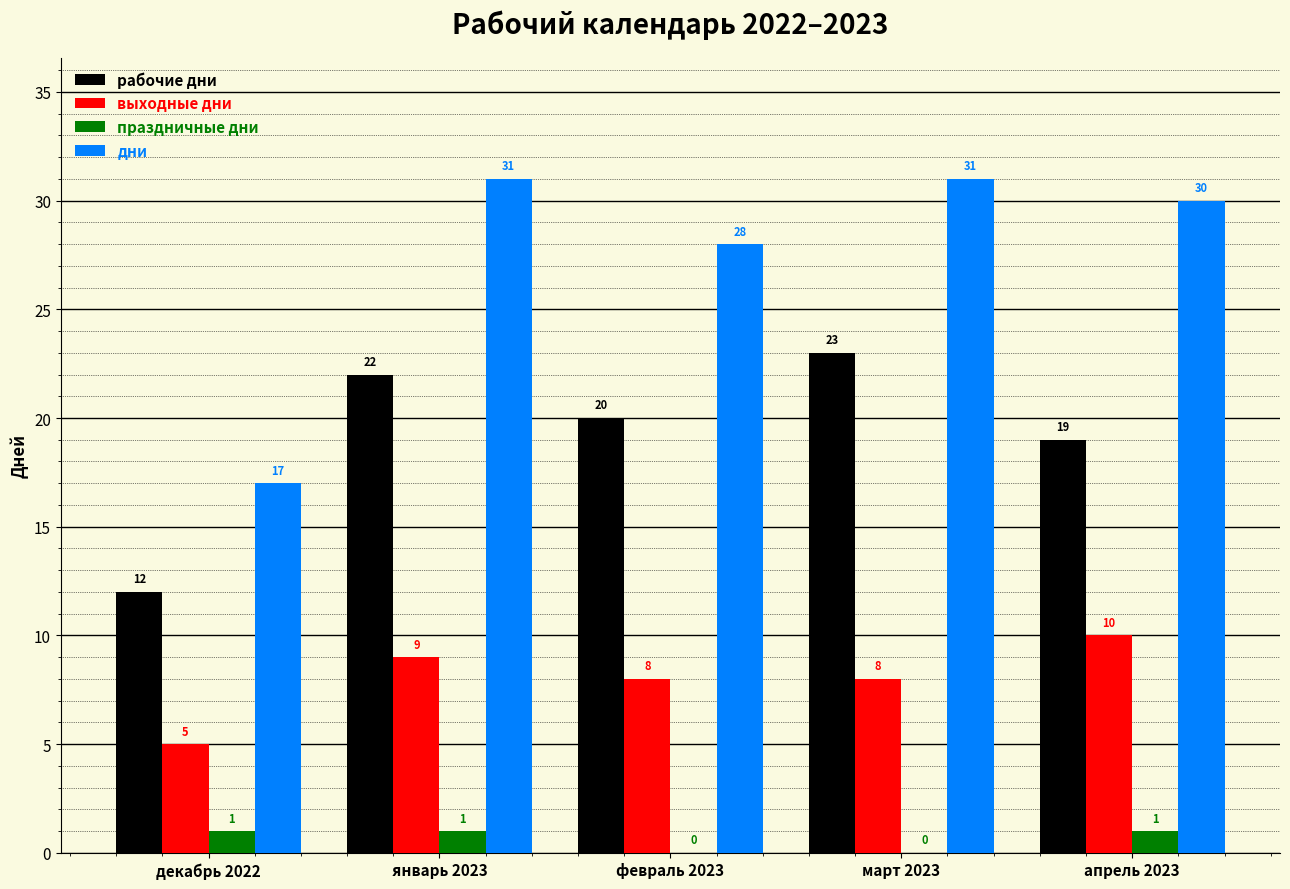

Does the chart contain stacked bars?

No